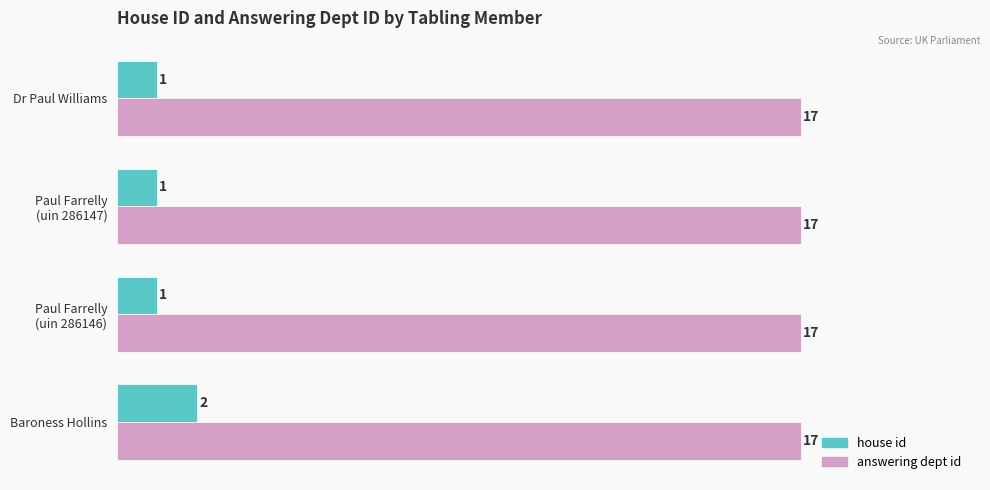

What is the sum of all answering dept id values?

68